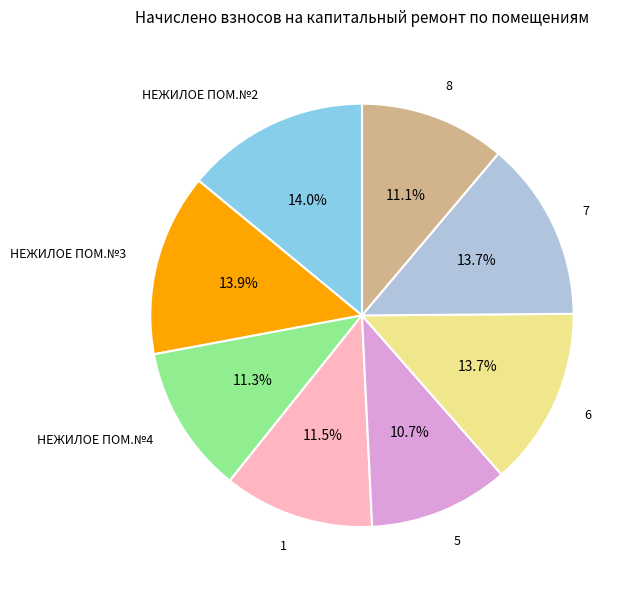

To the nearest percent, what portion does 7 represent?

14%